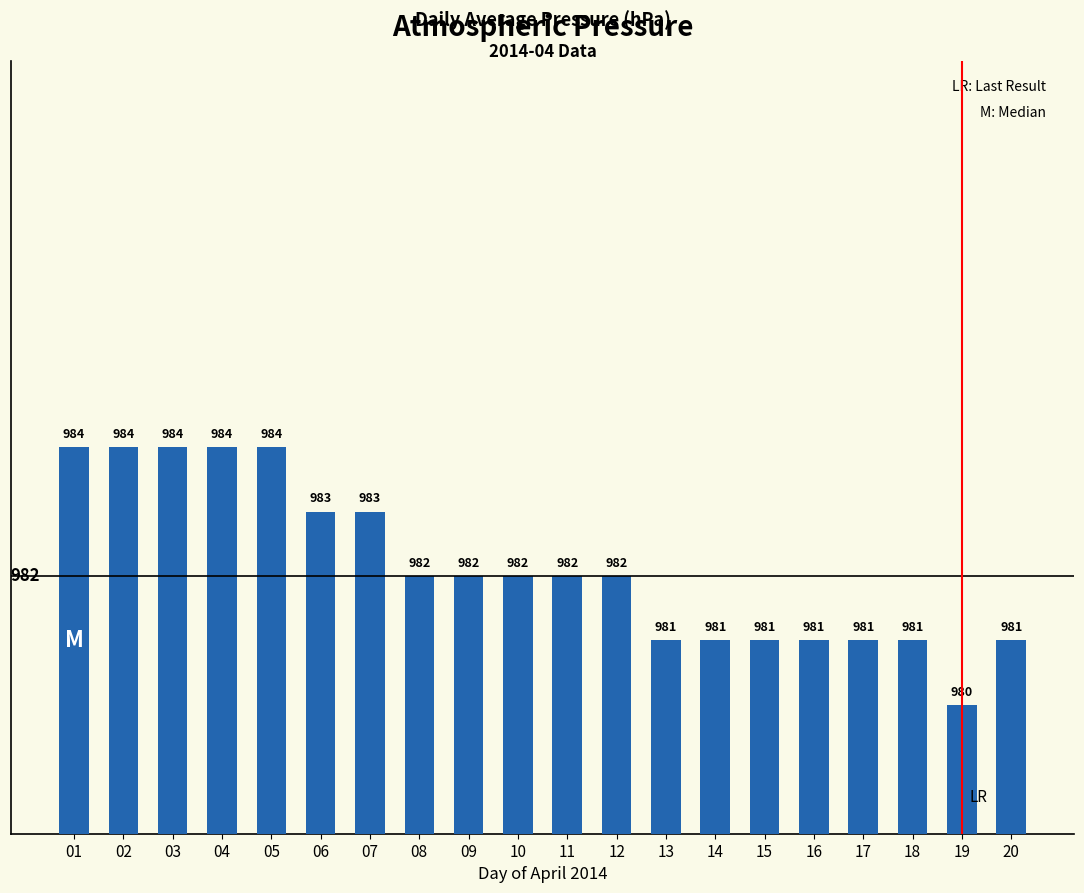

Count the values in the range 981 to 984.

19